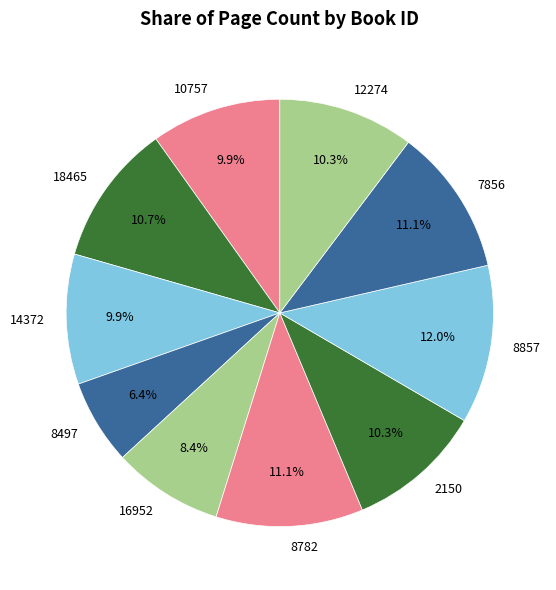

What portion of the pie excludes 2150?

89.7%